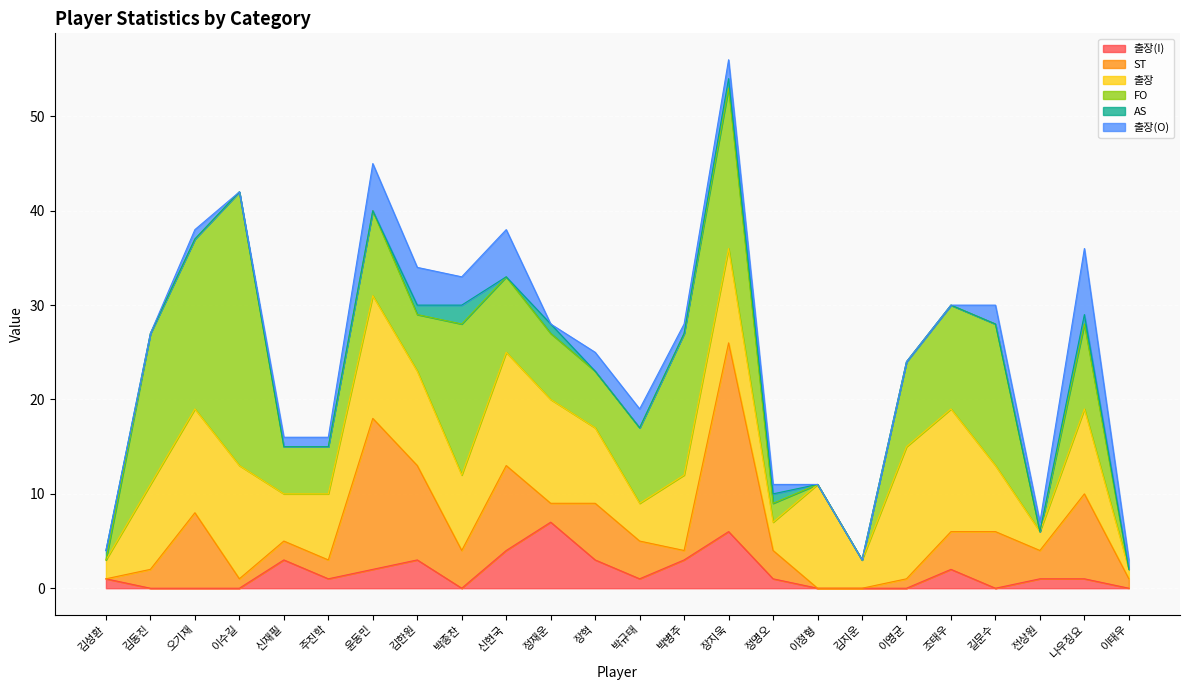

What is the lowest value of the 출장 series?

1